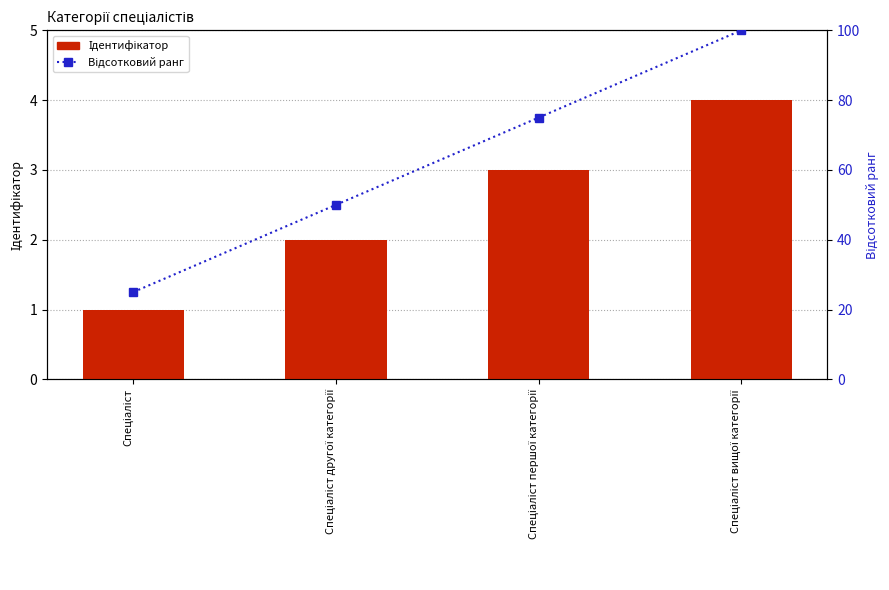

At how many categories does at least one series exceed 12?

4